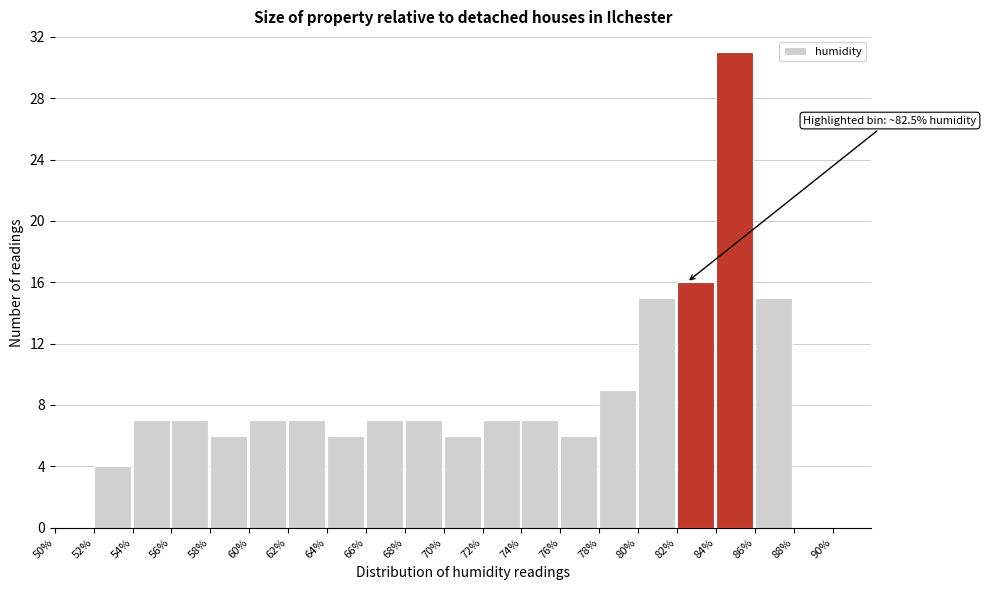

Over which range of the x-axis is the bar tallest?

84 to 86